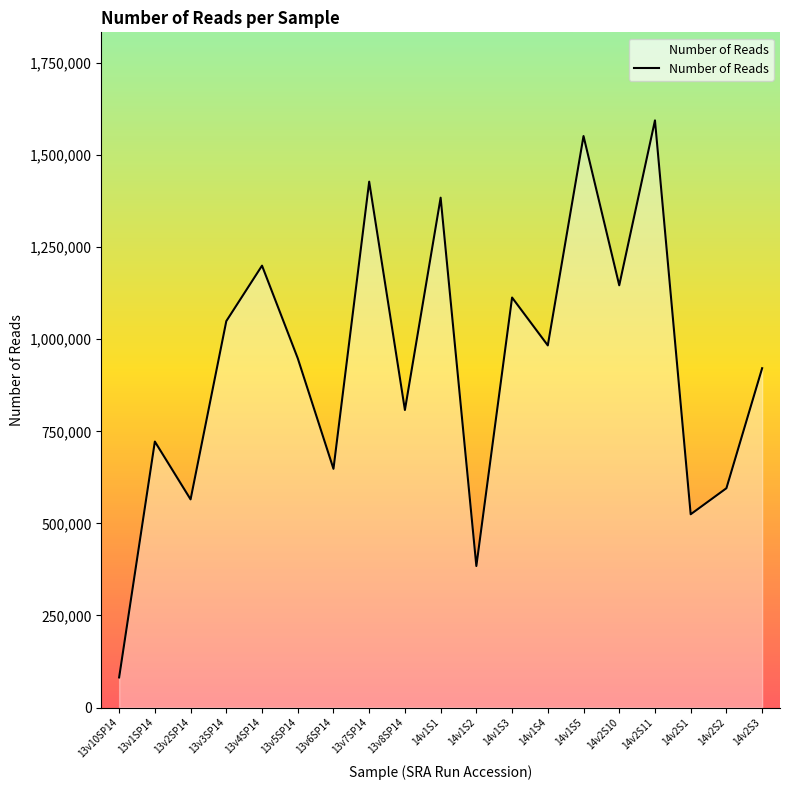

The value at 14v2S2 is 595549. True or false?

True